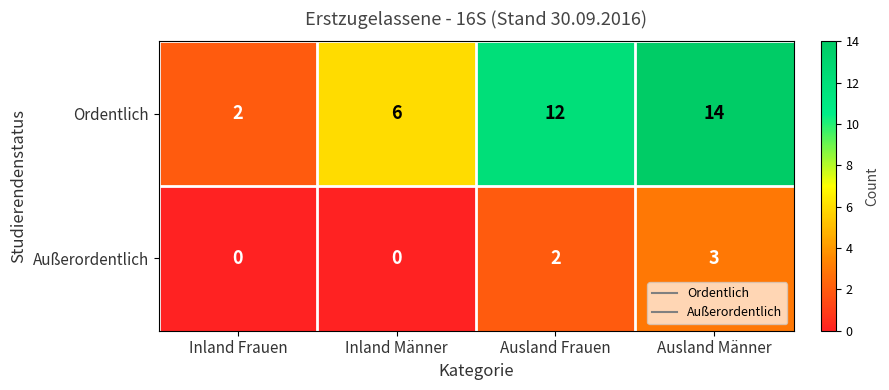

How many Außerordentlich values are between 0 and 3?

4